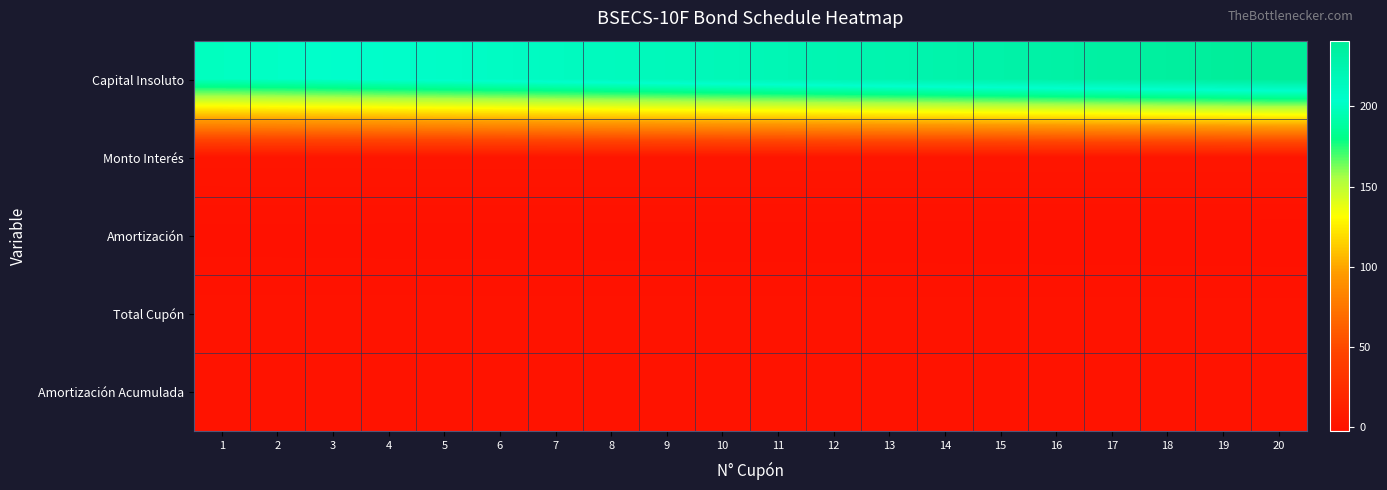

At which category is the sum across all series the highest?

20